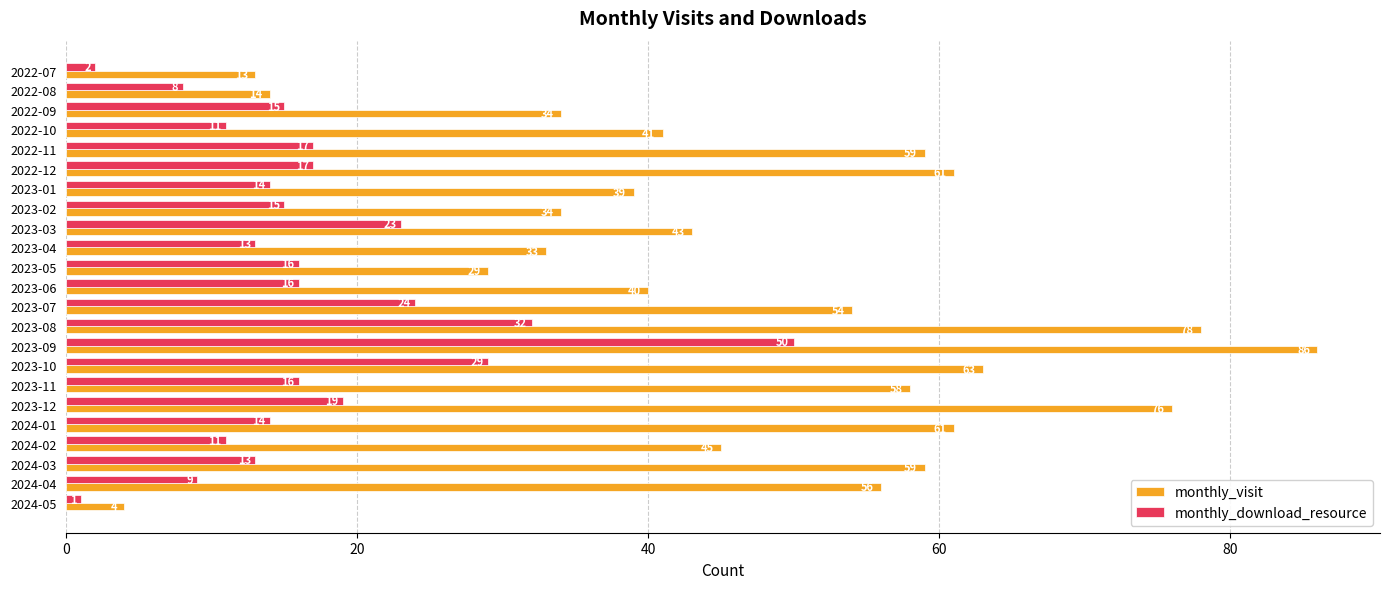

What is the sum of all monthly_visit values?

1080